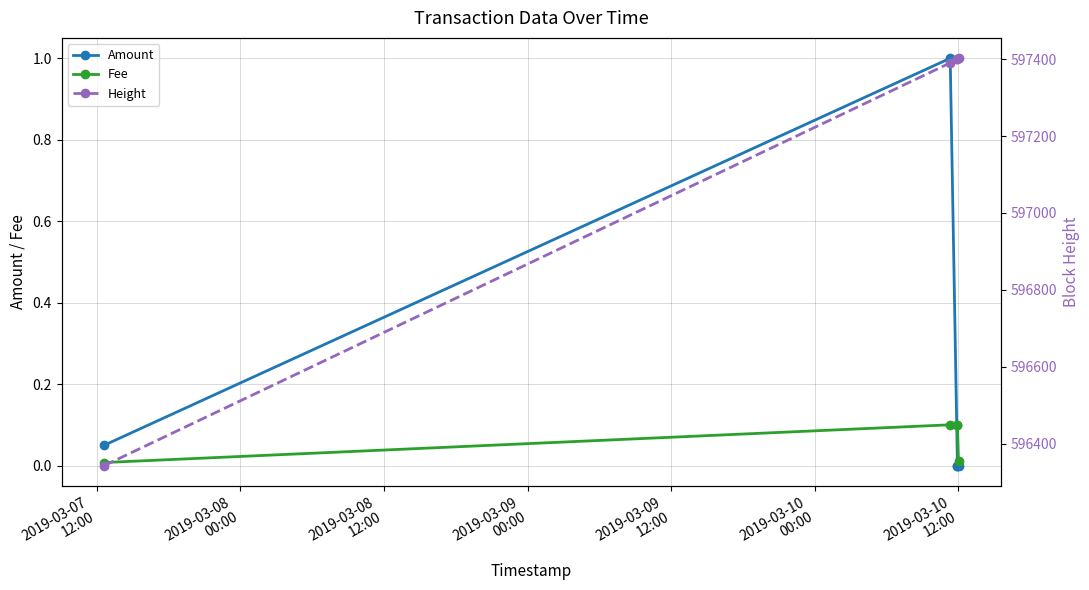

What is the sum of all Amount values?

1.1